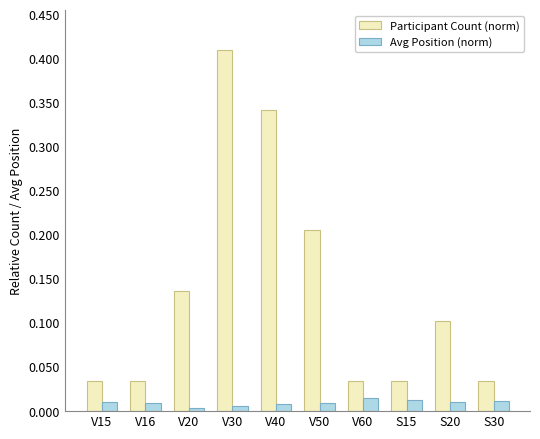

Is it true that Participant Count (norm) equals 0.3 at V50?

False